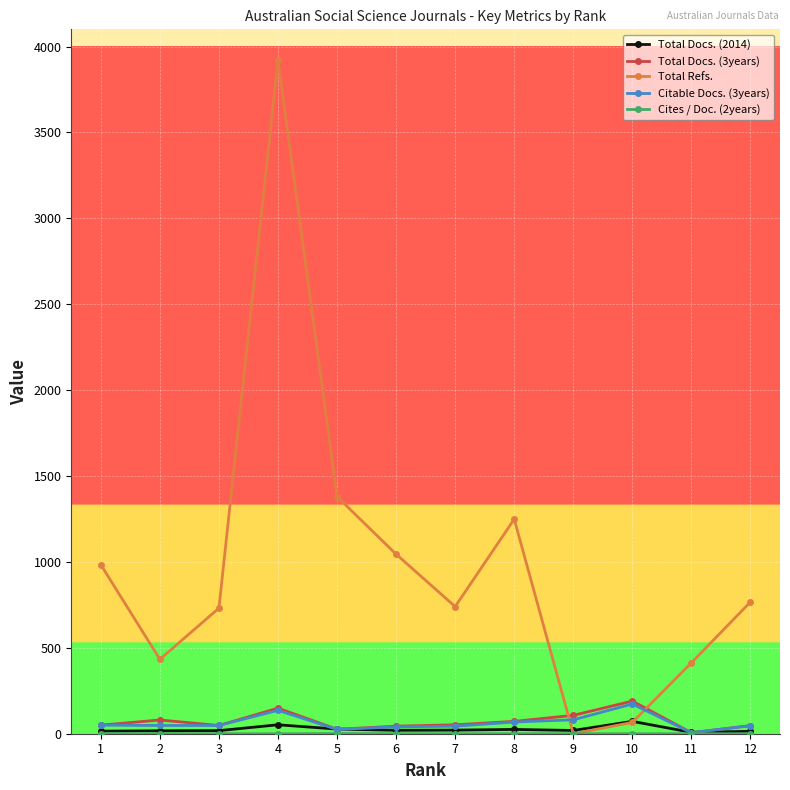

What is the difference between the highest and lowest values at 11?

413